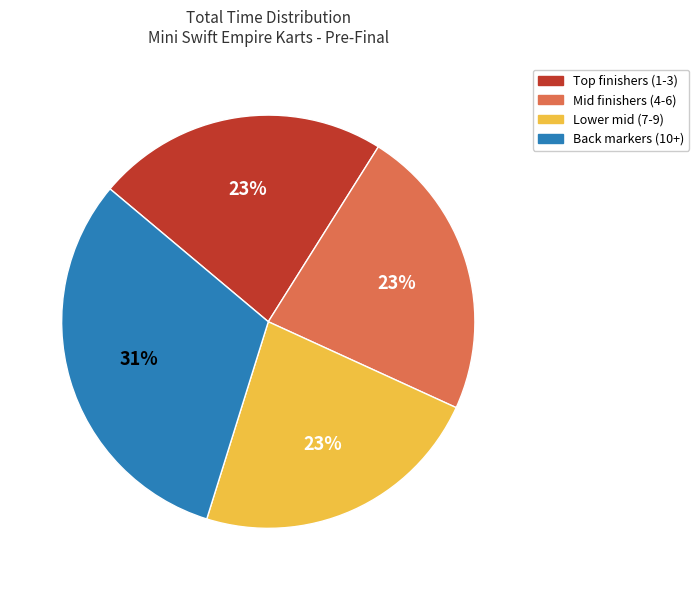

Is the sum of Back markers (10+) and Mid finishers (4-6) greater than half?

Yes